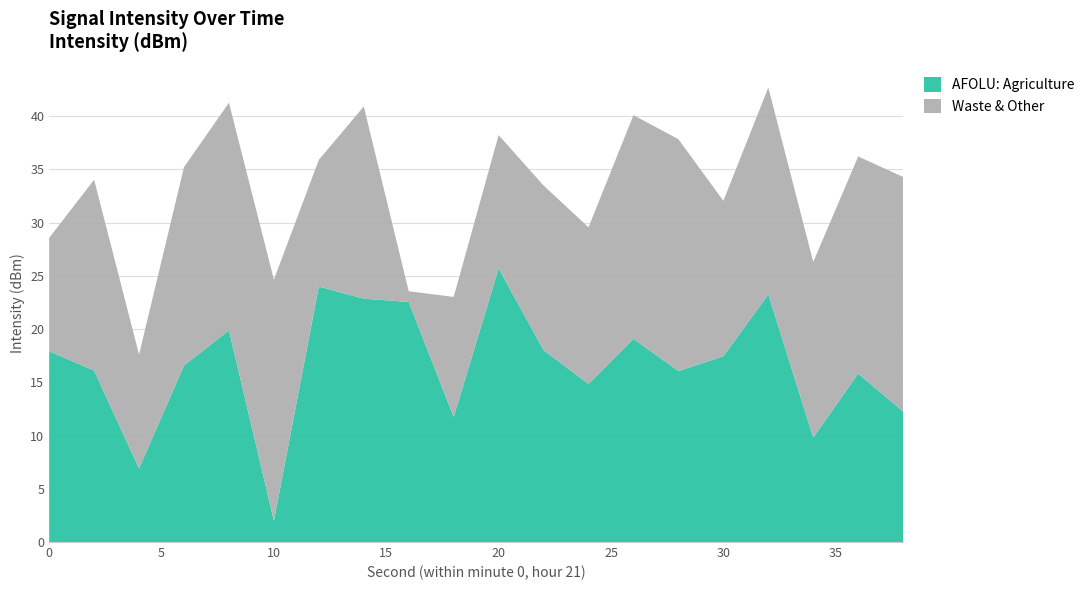

What is the lowest value of the AFOLU: Agriculture series?

2.0